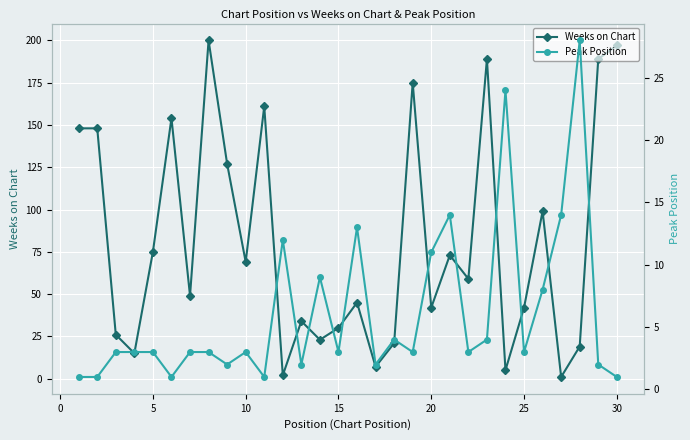

Is this an area chart (filled region under the line)?

No